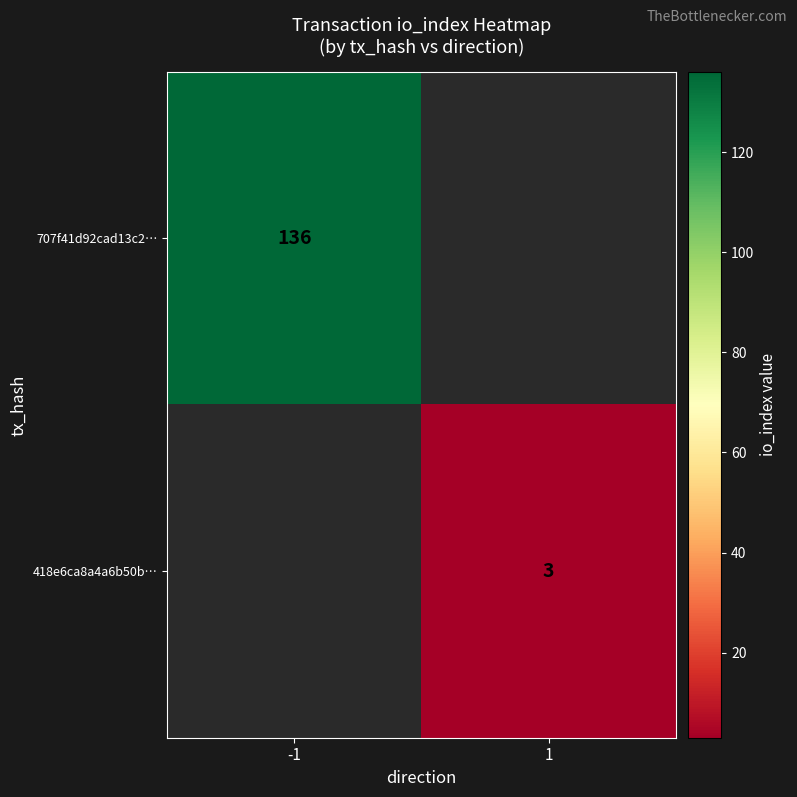

The 707f41d92cad13c2… series shows 91 at -1. True or false?

False